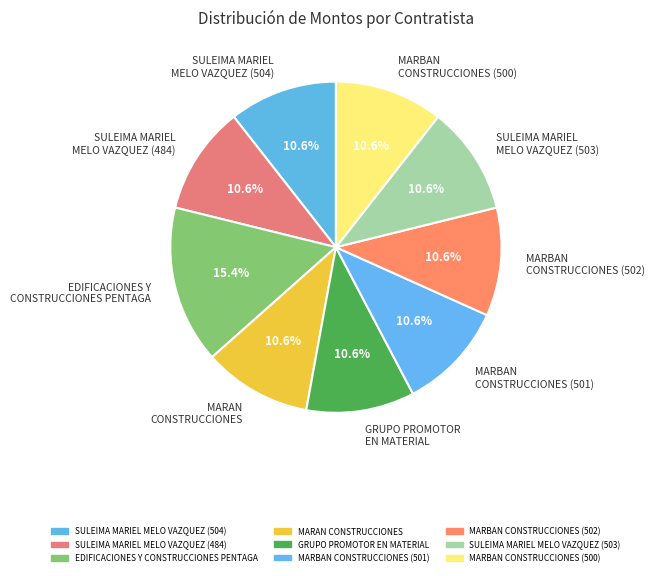

Is SULEIMA MARIEL MELO VAZQUEZ (504) the majority of the pie?

No